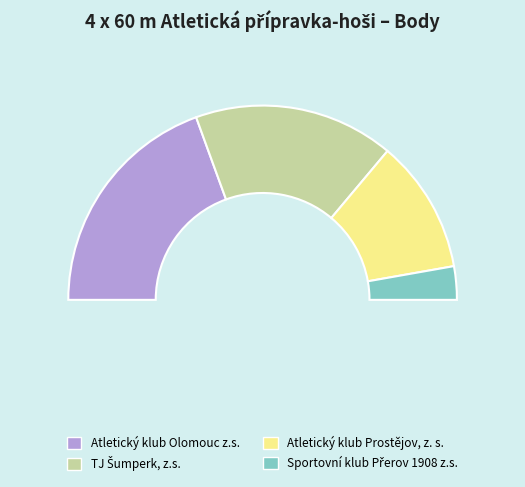

Is Atletický klub Olomouc z.s. the majority of the pie?

No